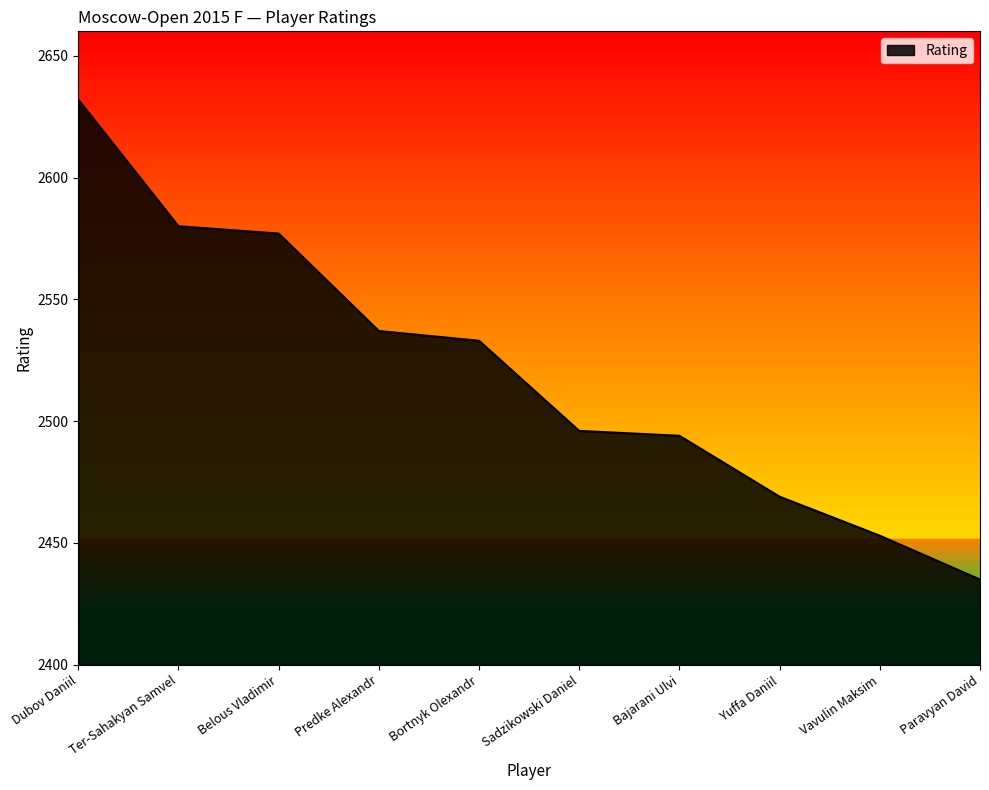

The chart shows a value of 3786 at Paravyan David. True or false?

False